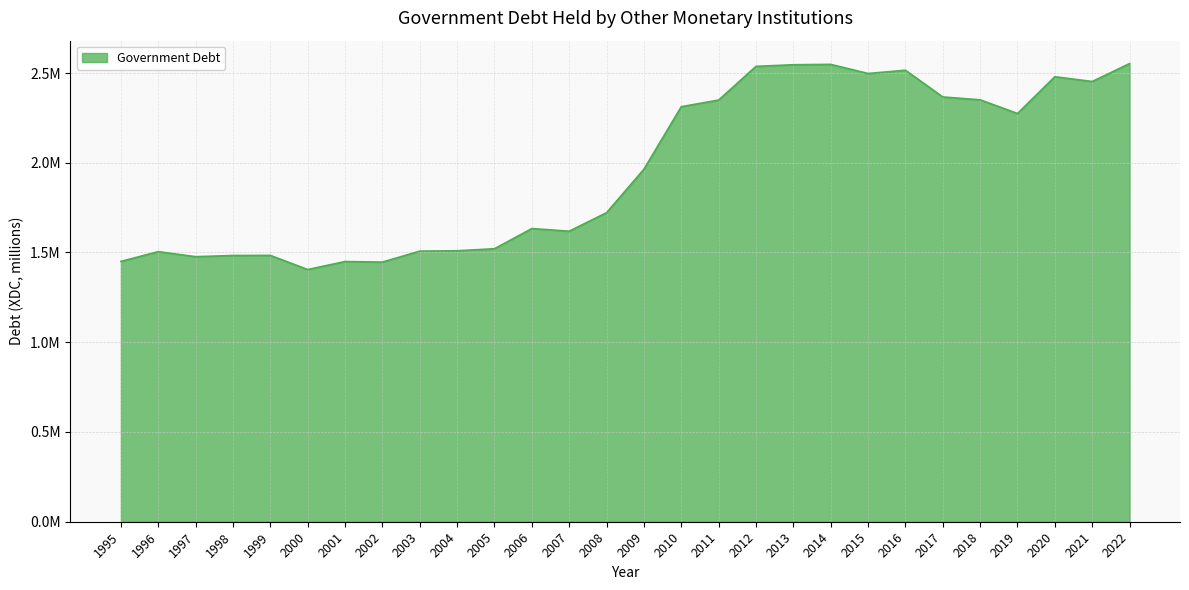

True or false: the data has more than 0 interior local peaks.

True